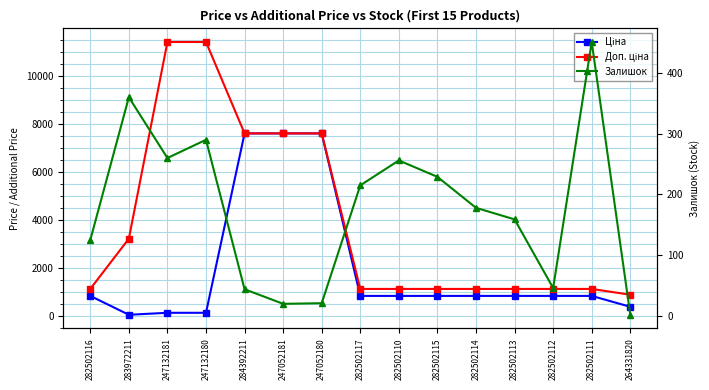

What is the smallest value displayed?

2.0